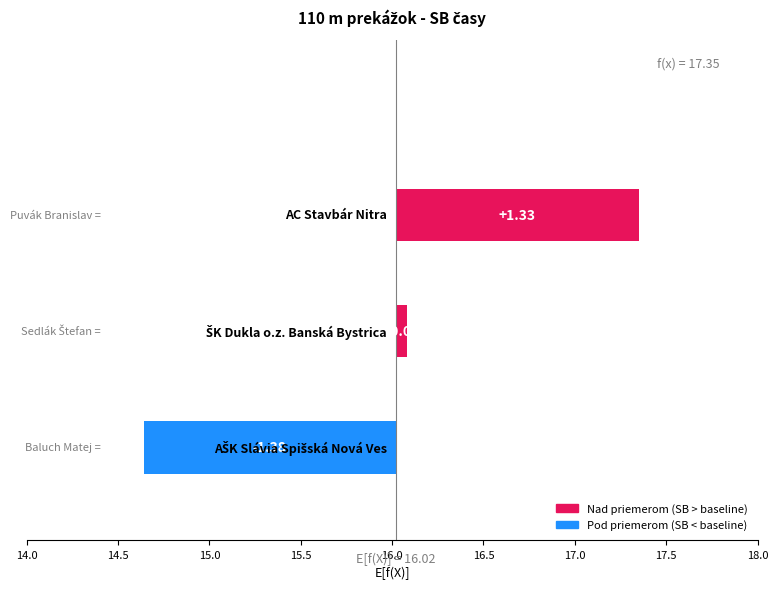

How many values are between -1 and 1?

1